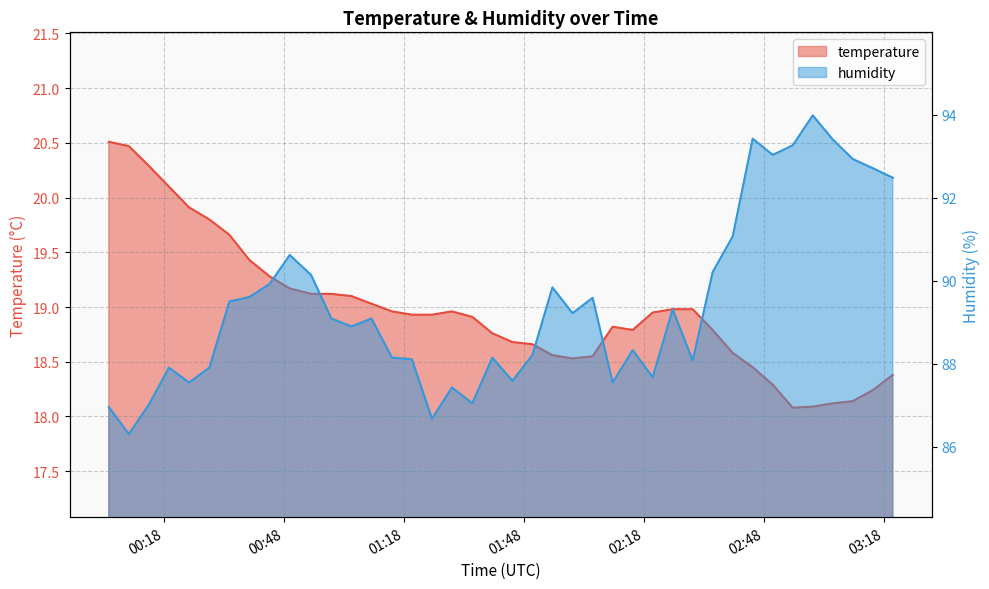

Does the chart display data point markers on the line(s)?

No